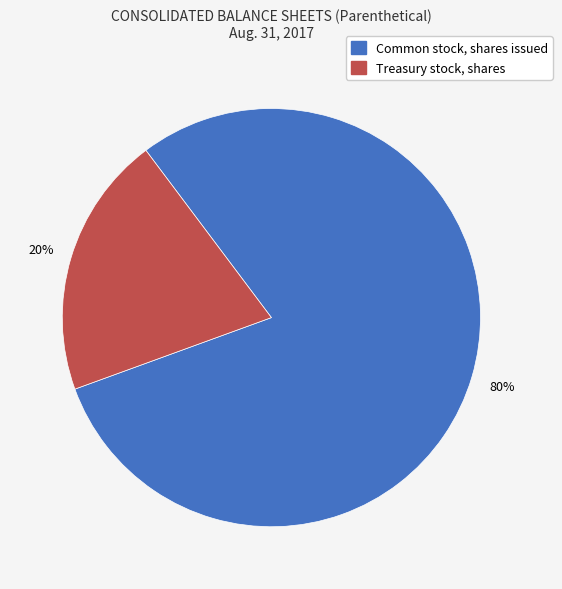

Is Treasury stock, shares the majority of the pie?

No